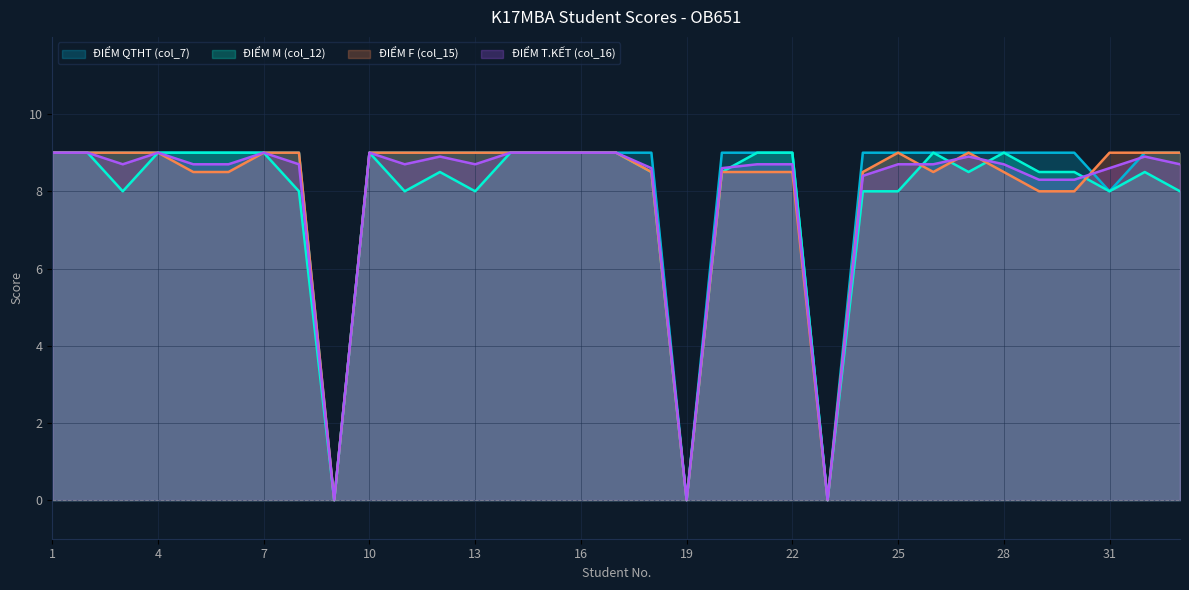

Reading left to right, list all the values displayed in this chart.

ĐIỂM QTHT (col_7): 9.0	9.0	9.0	9.0	9.0	9.0	9.0	9.0	0.0	9.0	9.0	9.0	9.0	9.0	9.0	9.0	9.0	9.0	0.0	9.0	9.0	9.0	0.0	9.0	9.0	9.0	9.0	9.0	9.0	9.0	8.0	9.0	9.0
ĐIỂM M (col_12): 9.0	9.0	8.0	9.0	9.0	9.0	9.0	8.0	0.0	9.0	8.0	8.5	8.0	9.0	9.0	9.0	9.0	8.5	0.0	8.5	9.0	9.0	0.0	8.0	8.0	9.0	8.5	9.0	8.5	8.5	8.0	8.5	8.0
ĐIỂM F (col_15): 9.0	9.0	9.0	9.0	8.5	8.5	9.0	9.0	0.0	9.0	9.0	9.0	9.0	9.0	9.0	9.0	9.0	8.5	0.0	8.5	8.5	8.5	0.0	8.5	9.0	8.5	9.0	8.5	8.0	8.0	9.0	9.0	9.0
ĐIỂM T.KẾT (col_16): 9.0	9.0	8.7	9.0	8.7	8.7	9.0	8.7	0.0	9.0	8.7	8.9	8.7	9.0	9.0	9.0	9.0	8.6	0.0	8.6	8.7	8.7	0.0	8.4	8.7	8.7	8.9	8.7	8.3	8.3	8.6	8.9	8.7